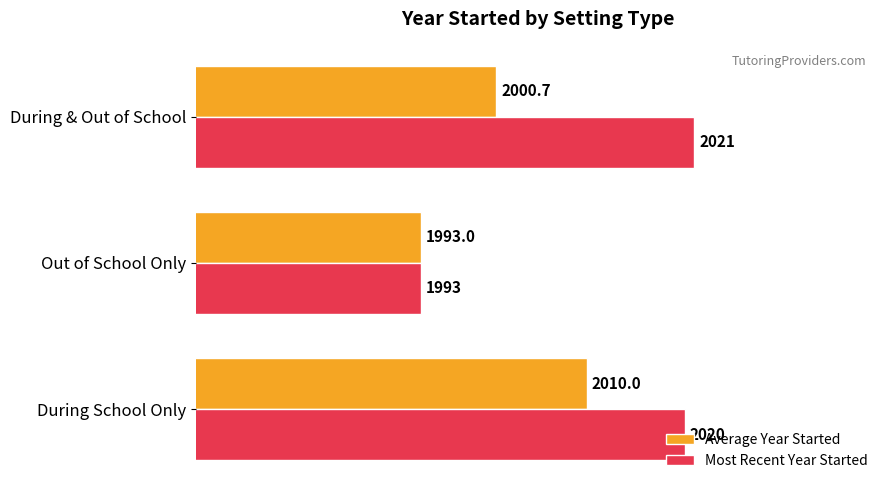

What is the total value across all series at During School Only?

4030.0